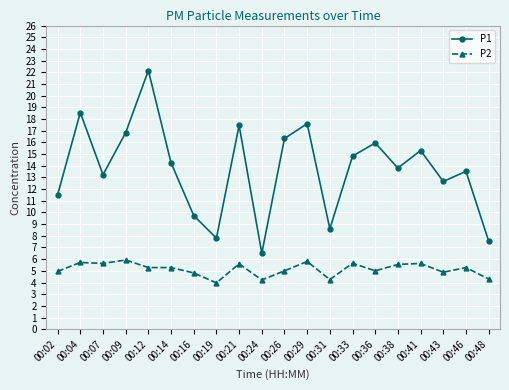

What is the smallest value displayed?

4.0